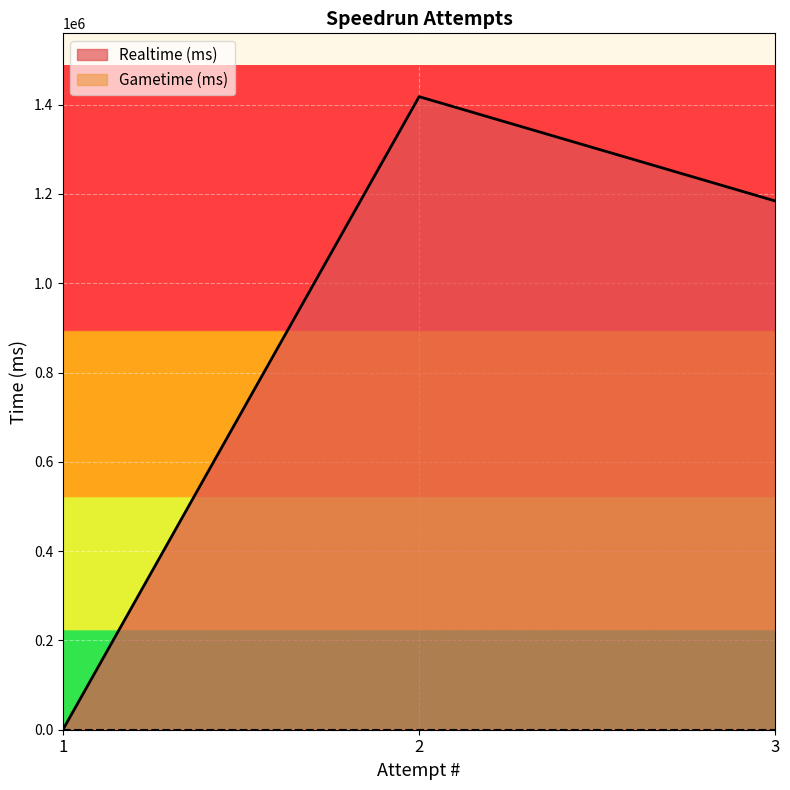

How many positive values are there?

2